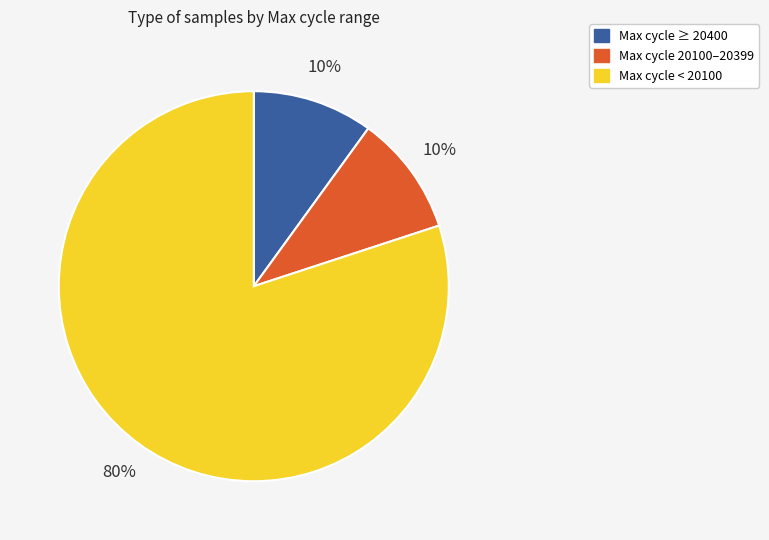

Is there a majority slice in this chart?

Yes